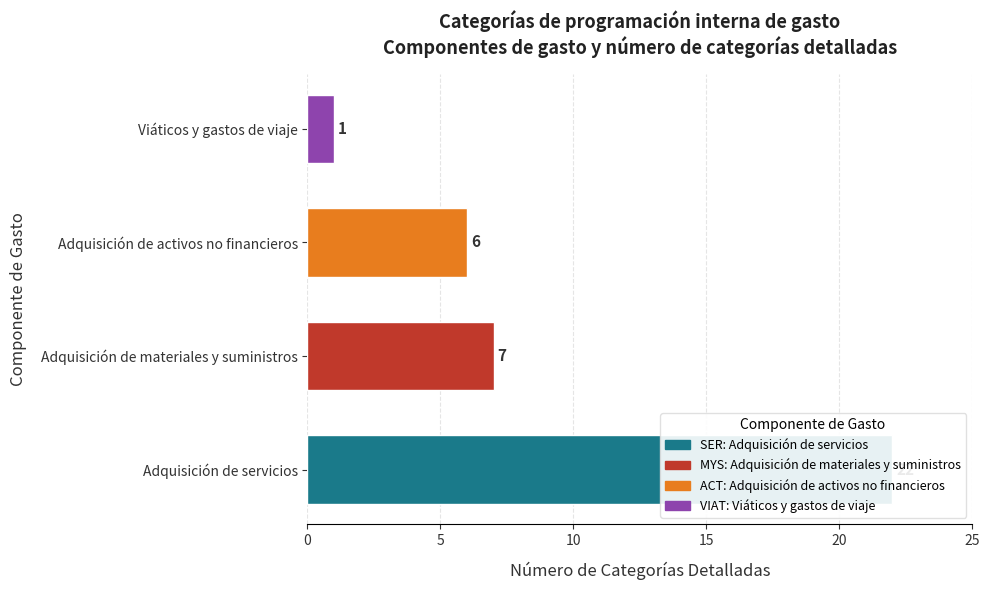

Is it true that the value at MYS is 3?

False